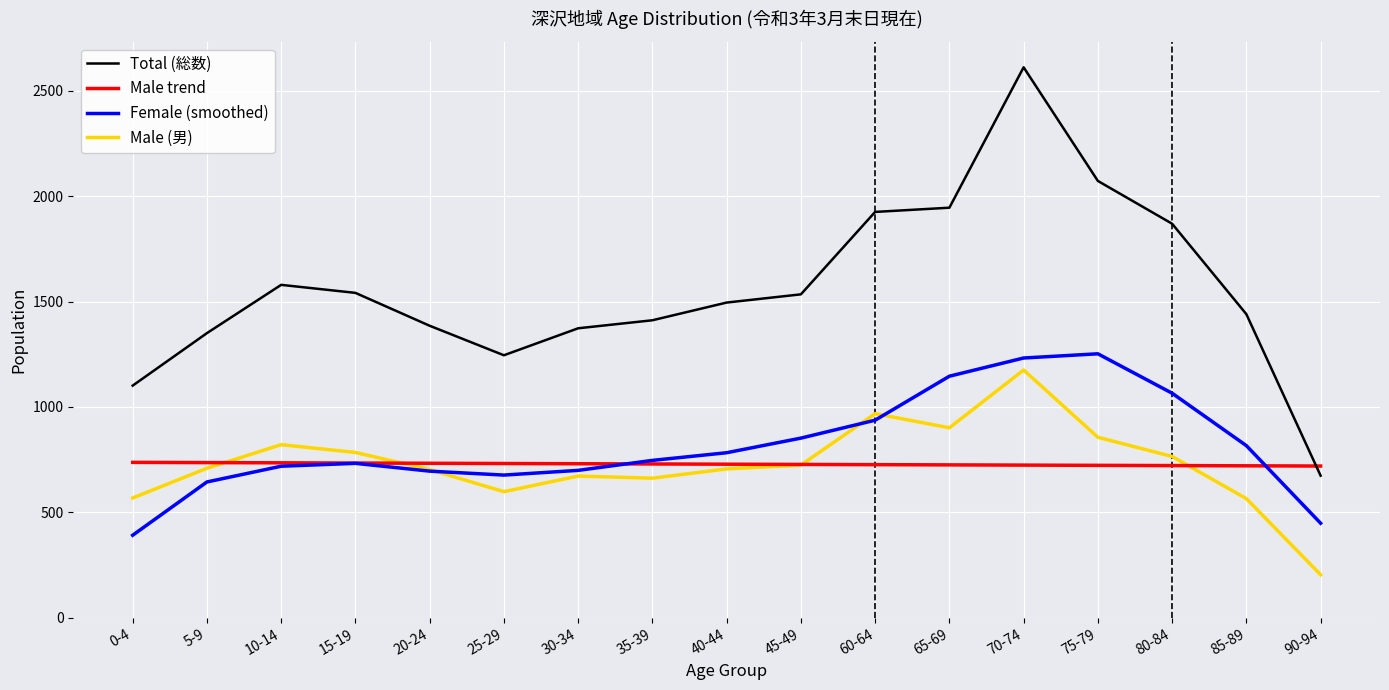

What is the minimum value shown in the chart?

204.0